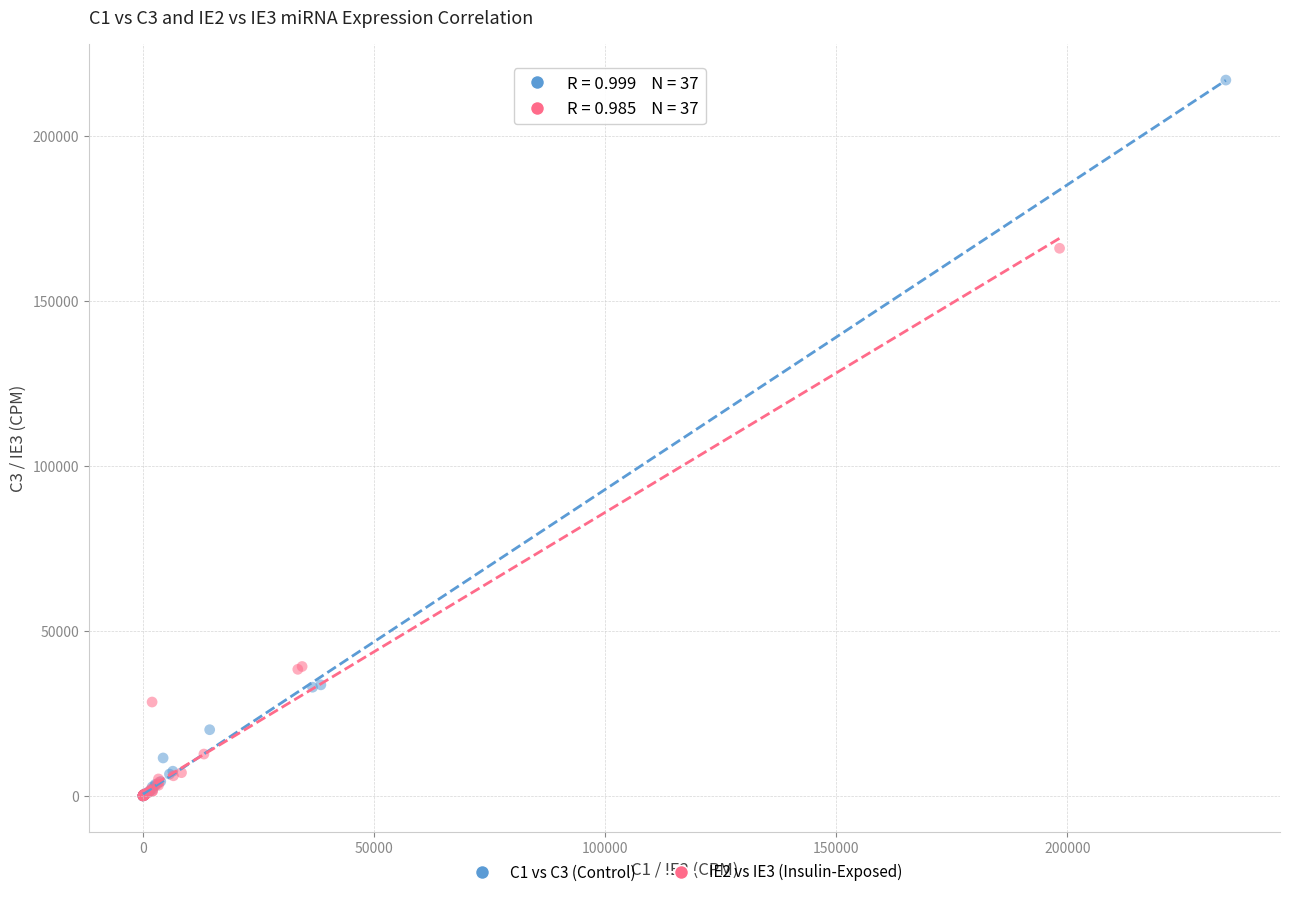

Which series has the widest spread of Y values?

C1 vs C3 (Control)